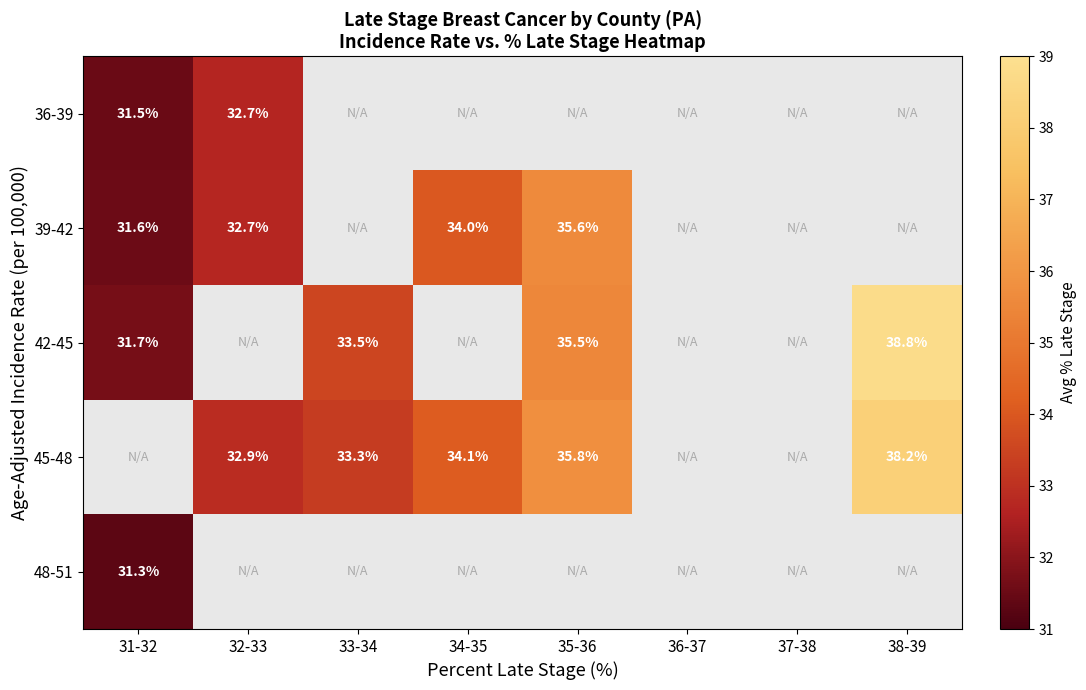

What is the smallest value displayed?

31.3